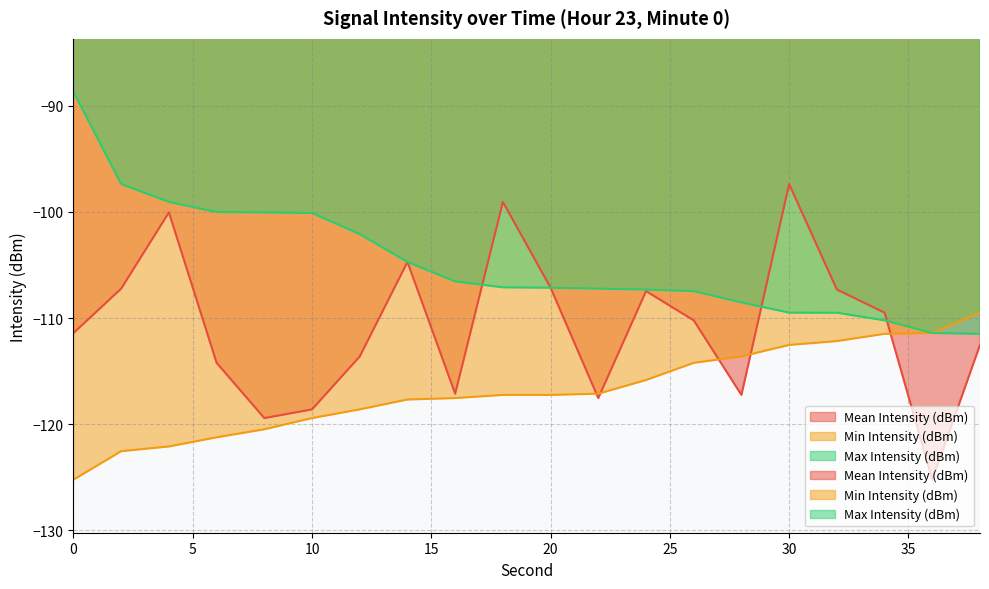

The value of Max Intensity (dBm) at 2 is -97.4. True or false?

True